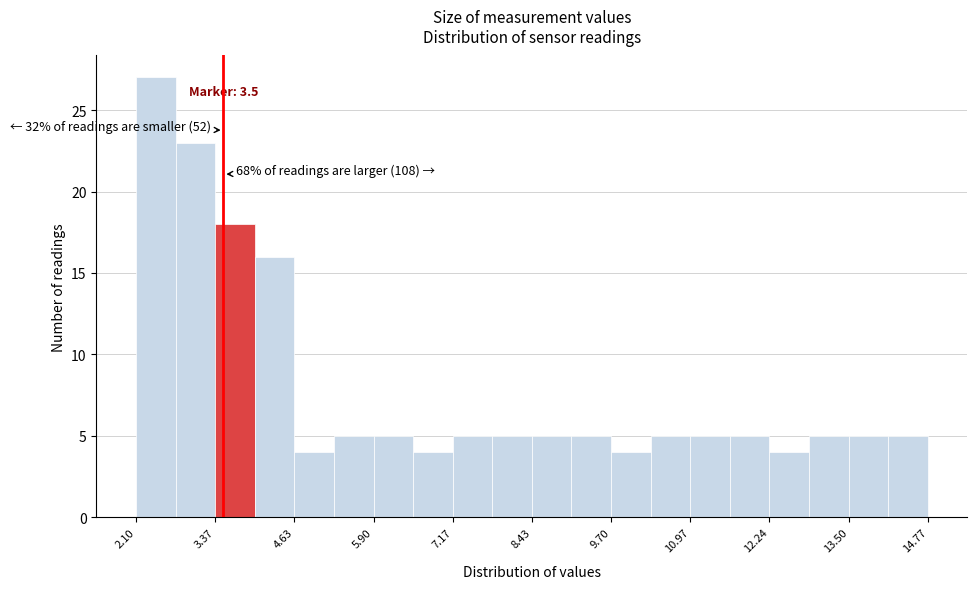

Around what value on the x-axis is the tallest bar? Give the approximate position of its centre, as read against the axis.

2.4